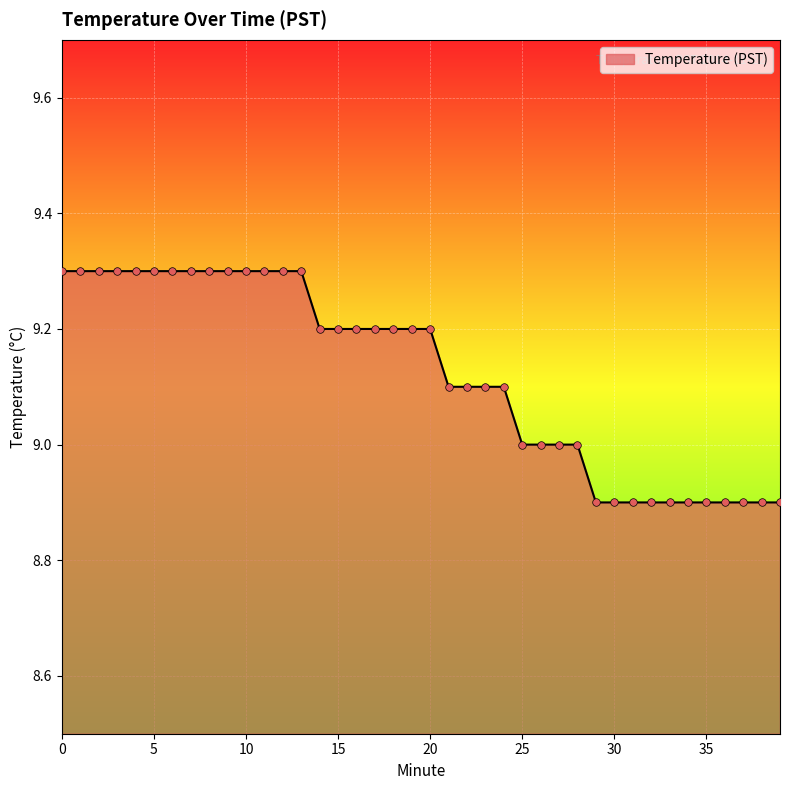

What is the difference between the maximum and minimum values?

0.4